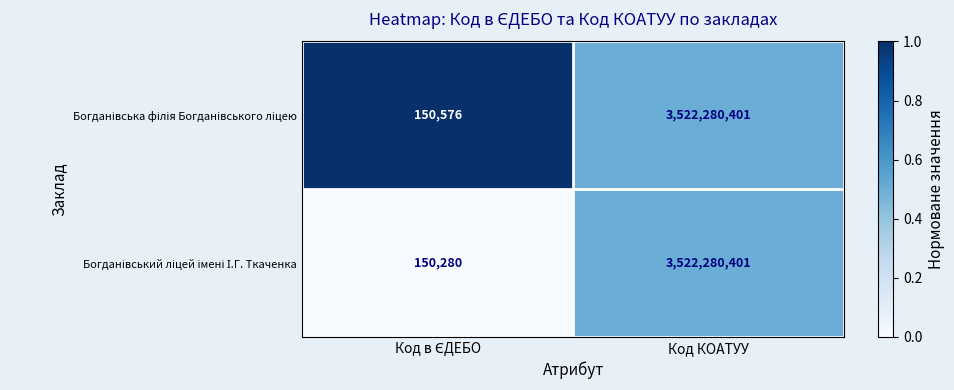

At which category is the sum across all series the highest?

Код КОАТУУ